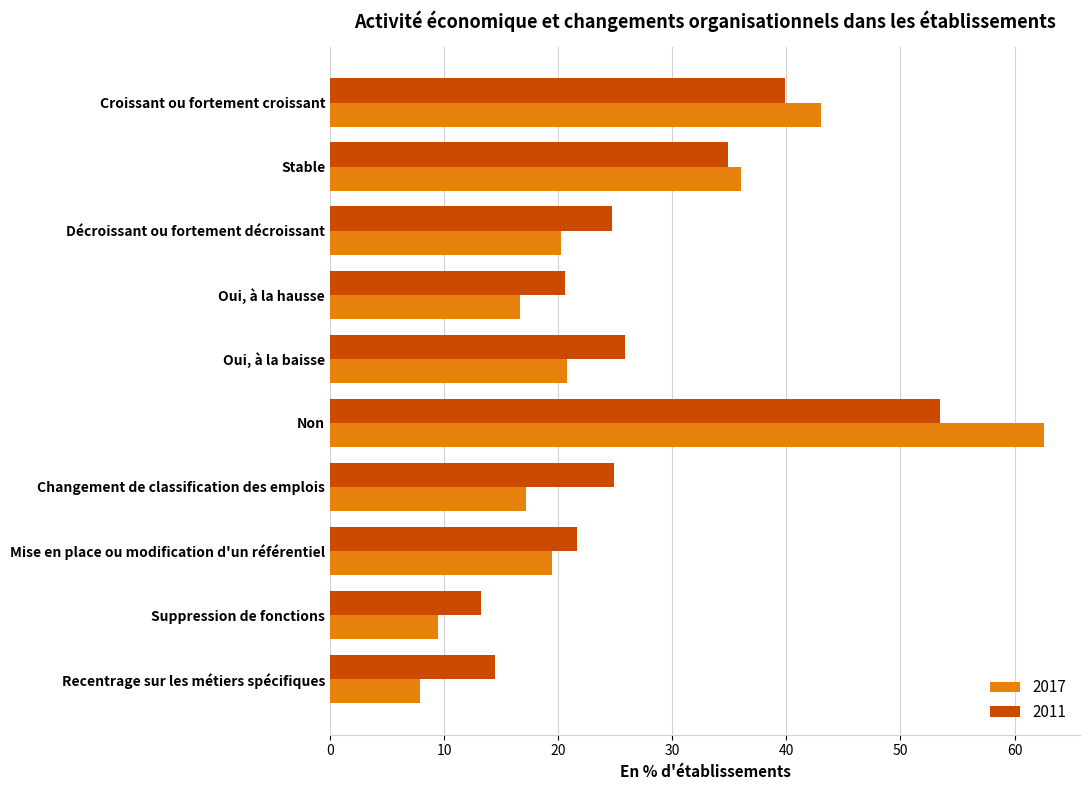

At which label is 2011 closest to 33?

Stable